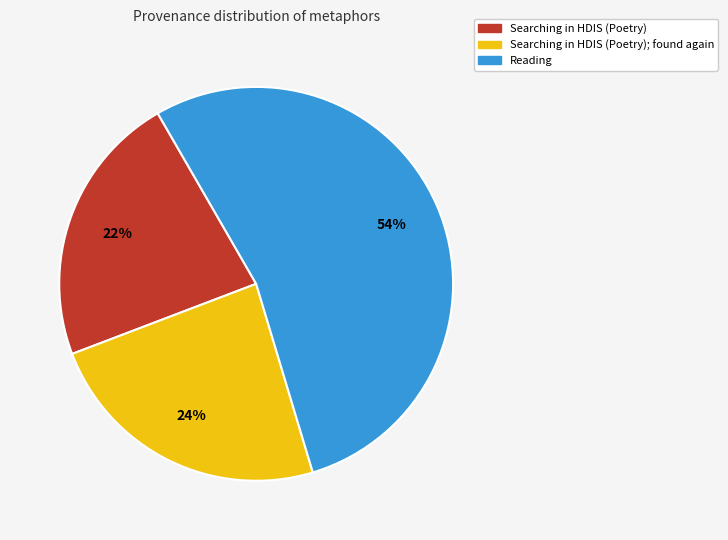

Which category has the smallest portion of the pie?

Searching in HDIS (Poetry)